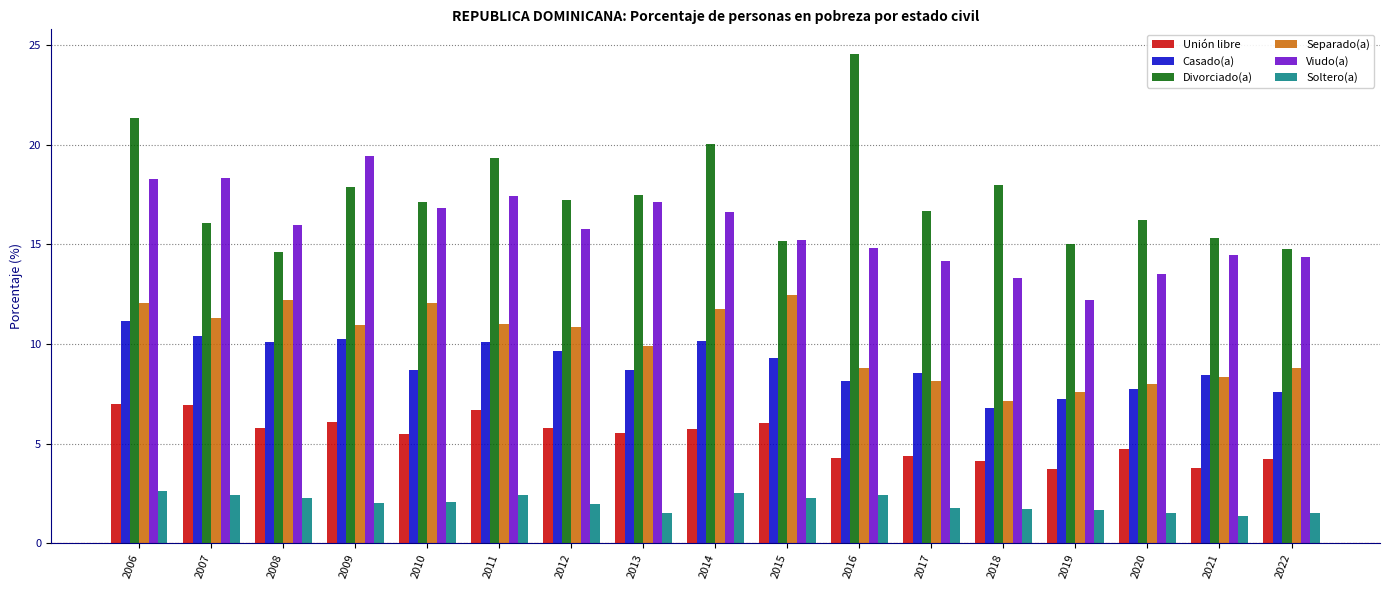

What is the sum of the Viudo(a) values at 2010 and 2008?

32.8